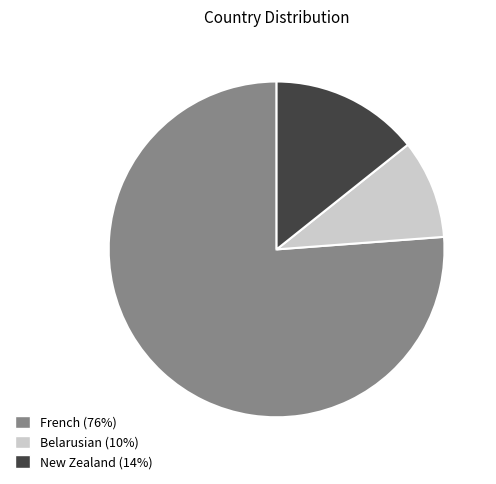

Is French (76%) the majority of the pie?

Yes